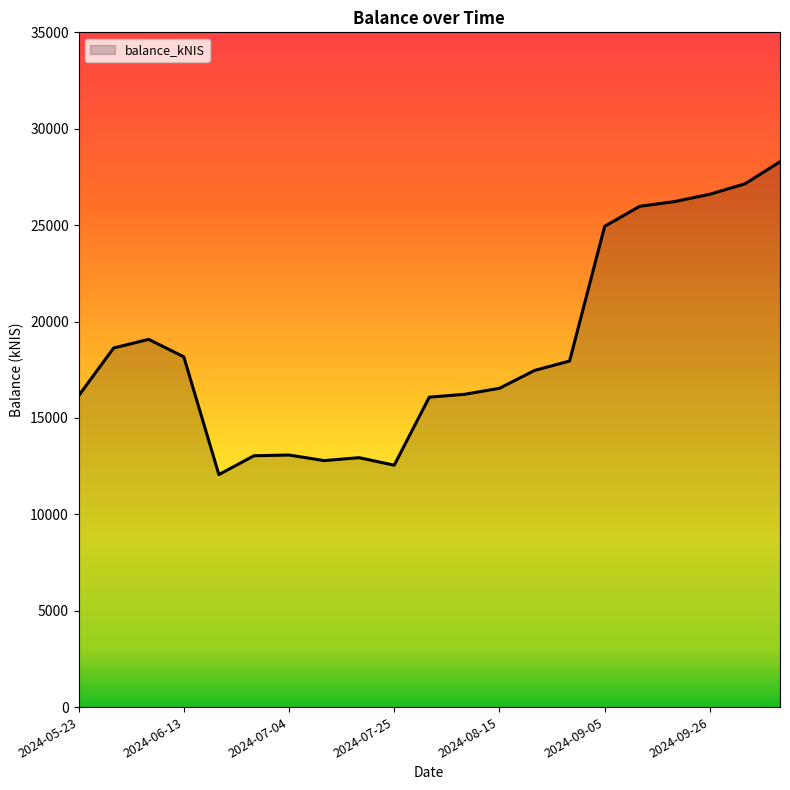

What is the smallest value displayed?

12060.2